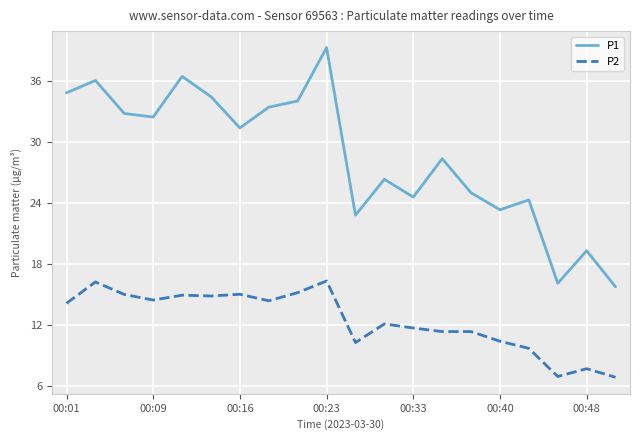

What is the minimum value for P1?

15.8